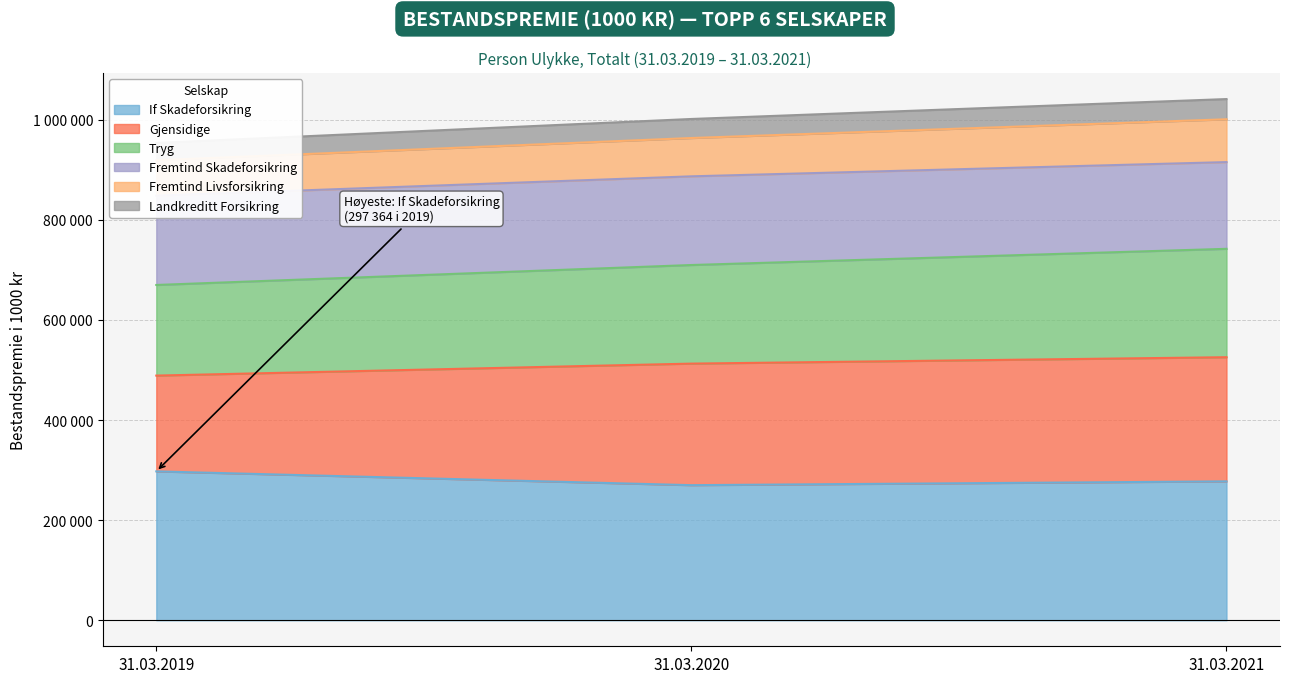

Does the chart display data point markers on the line(s)?

No